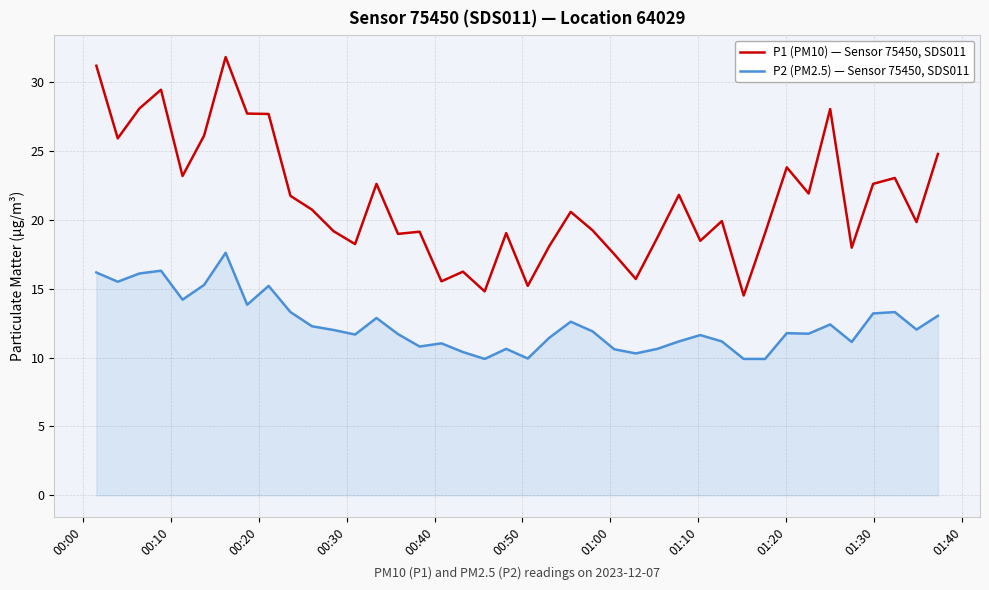

Which series has the widest spread of values?

P1 (PM10) — Sensor 75450, SDS011